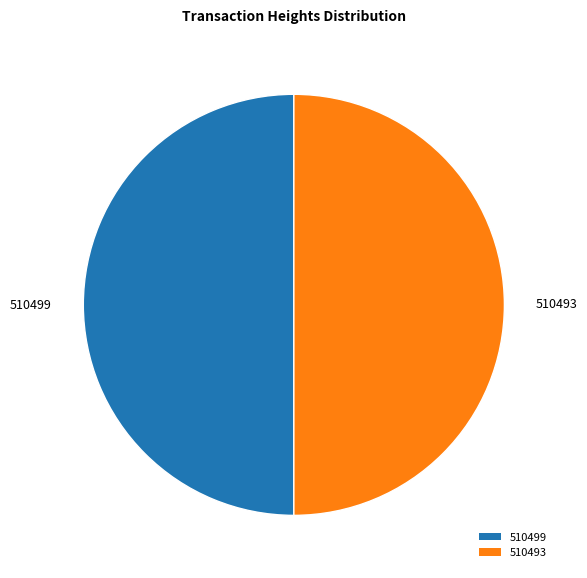

Approximately how many times larger is the value at 510493 compared to 510499?

1.0